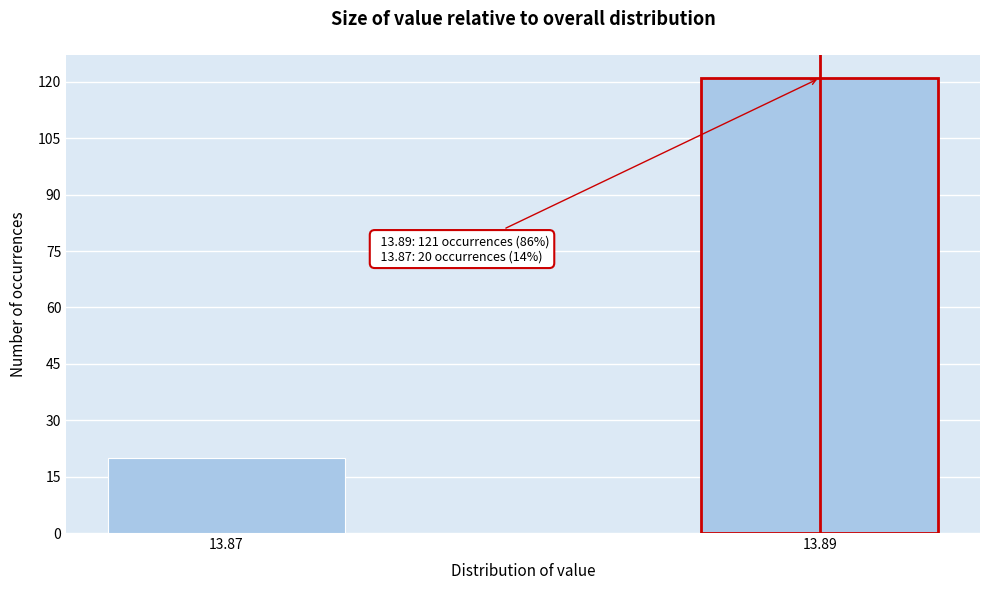

Reading left to right, extract all data points from this chart.

20	121